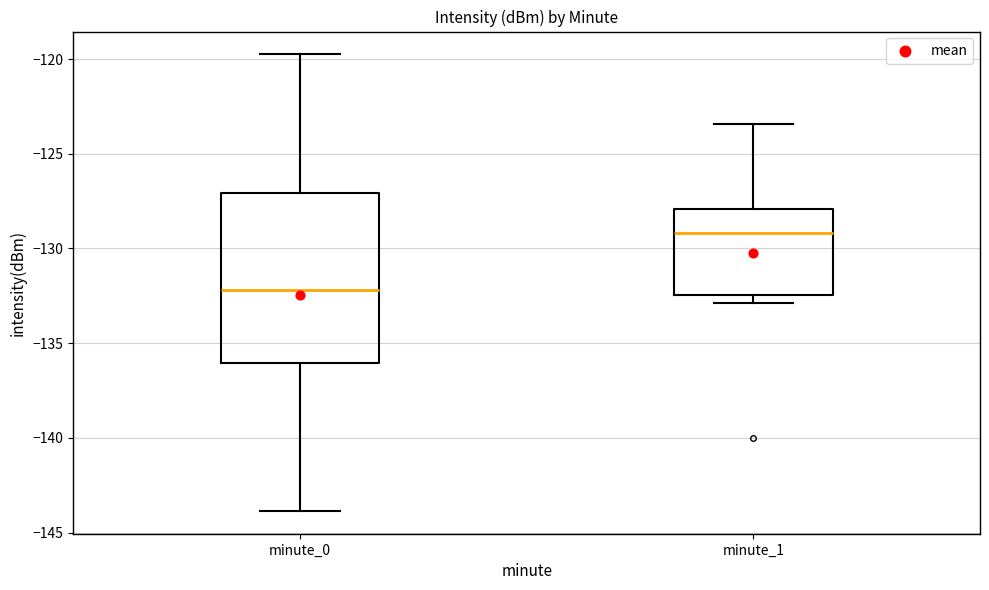

Where does the median line of the box for minute_0 sit on the y-axis? The values are not printed on the chart, so give them approximately, as read against the axis.

-132.0